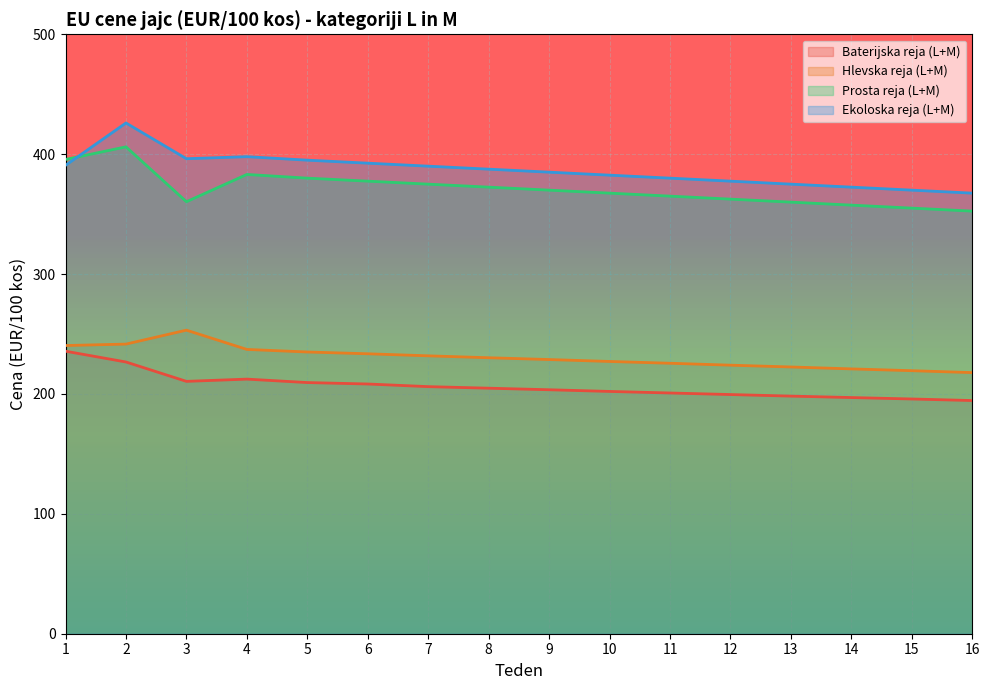

Rank the categories by Prosta reja (L+M) value from highest to lowest.

2, 1, 4, 5, 6, 7, 8, 9, 10, 11, 12, 3, 13, 14, 15, 16